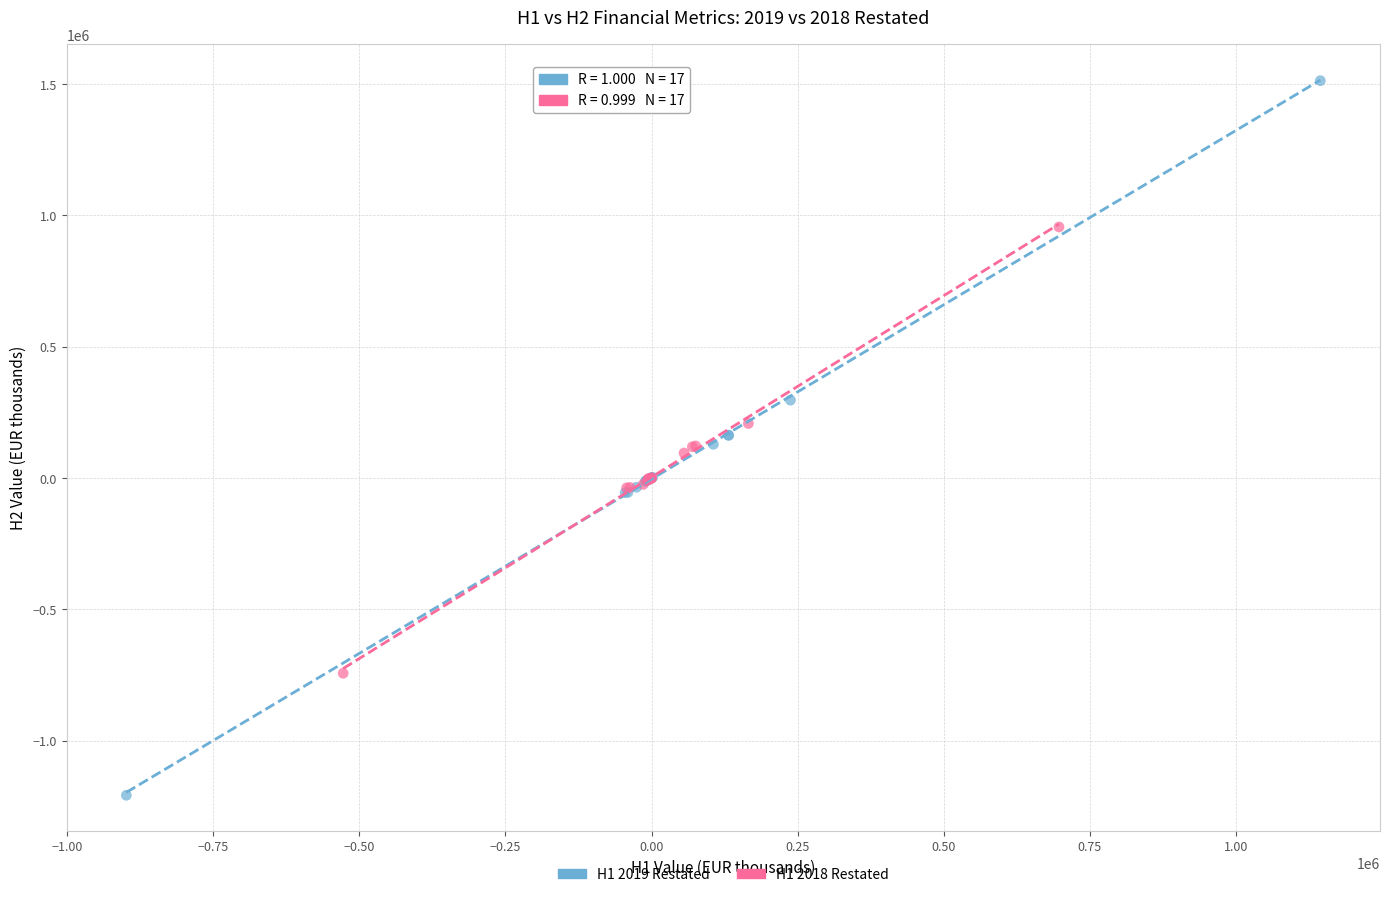

Which series has the largest Y range (max minus min)?

H1 2019 Restated